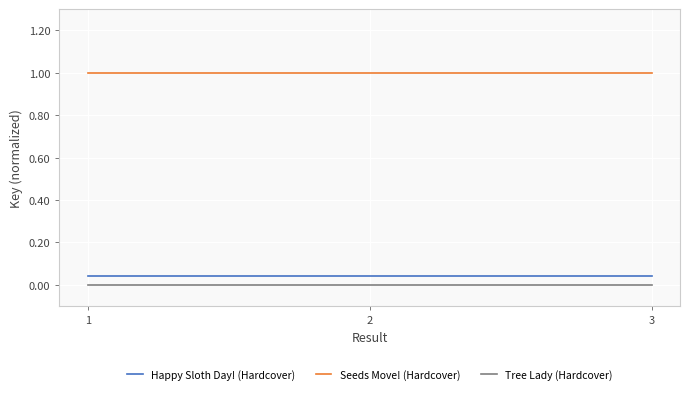

What is the total value across all series at 3?

1.0